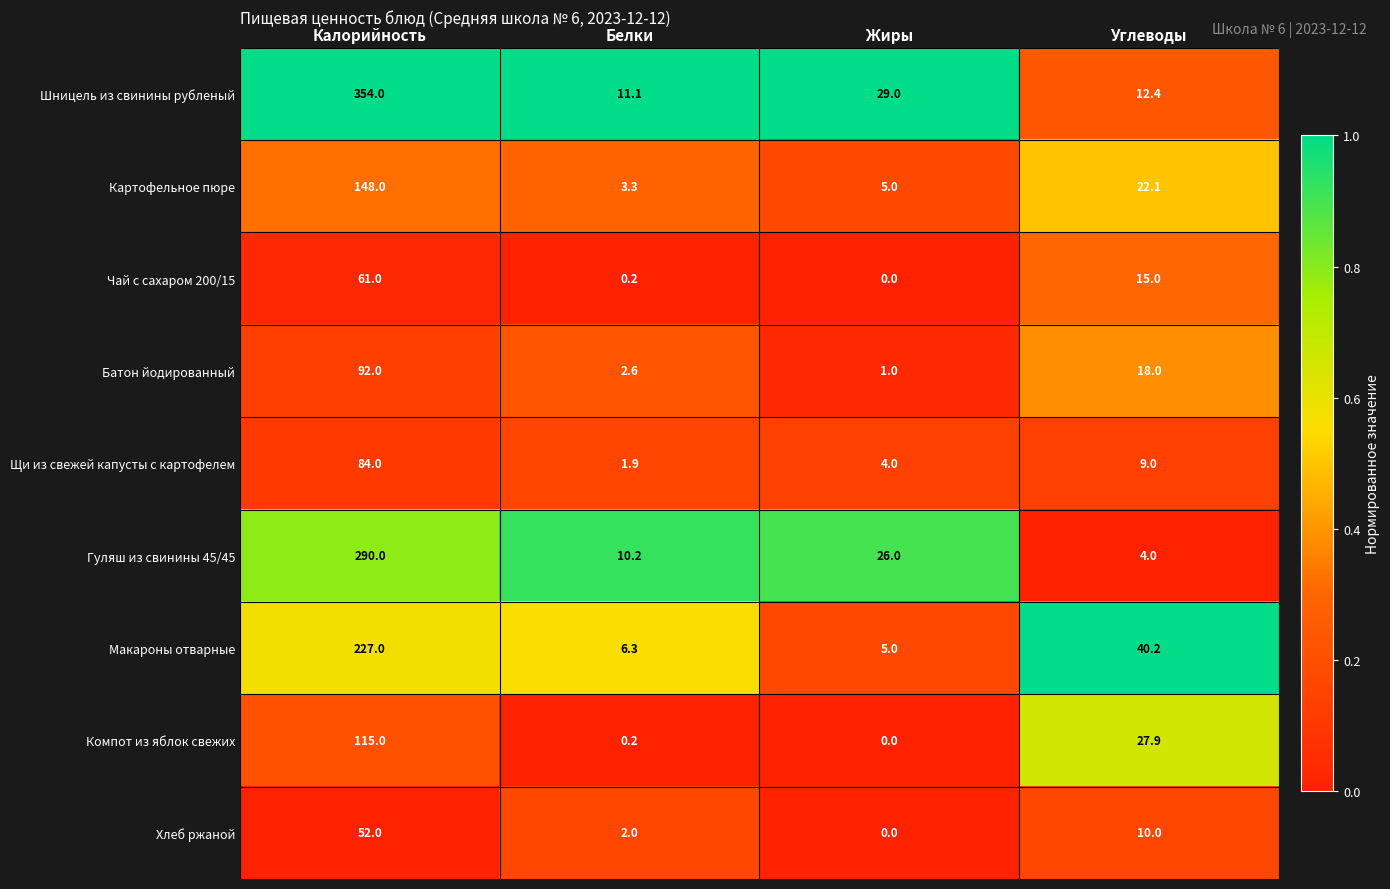

What is the spread (max minus min) of values at Жиры?

29.0